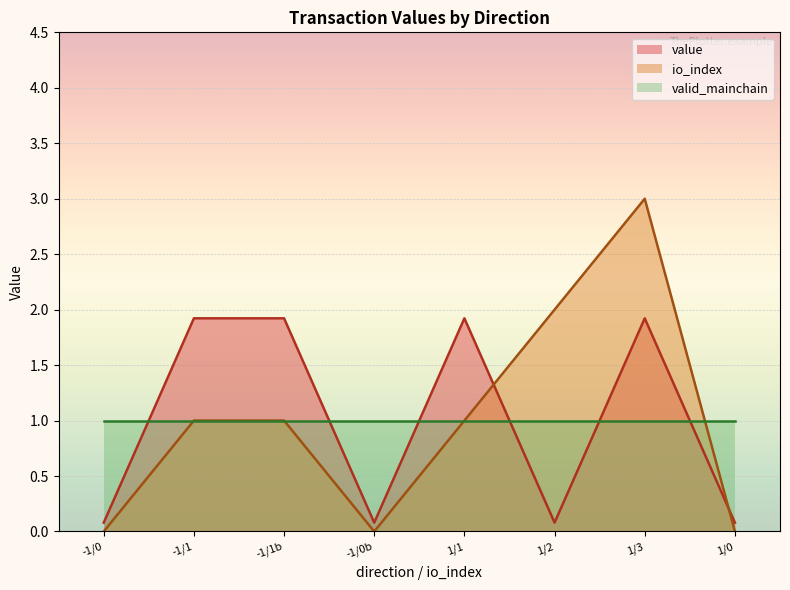

At which category is the sum across all series the highest?

1/3